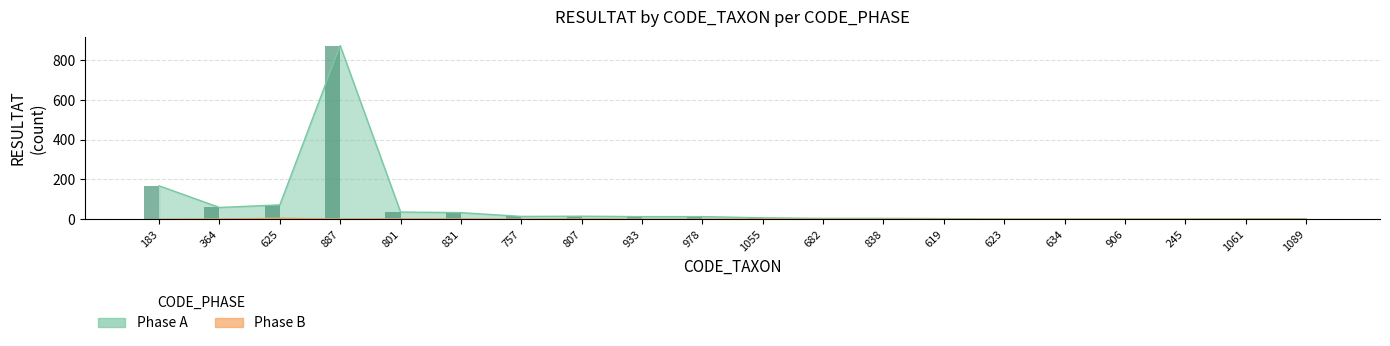

Reading right to left, what are all the values shown in this chart?

Phase A bars: 1089=2	1061=2	245=1	906=1	634=1	623=1	619=3	838=4	682=4	1055=7	978=13	933=13	807=15	757=14	831=33	801=36	887=874	625=72	364=59	183=168
Phase B bars: 1089=0	1061=0	245=0	906=0	634=0	623=0	619=0	838=0	682=0	1055=1	978=0	933=0	807=1	757=0	831=1	801=2	887=1	625=5	364=1	183=0